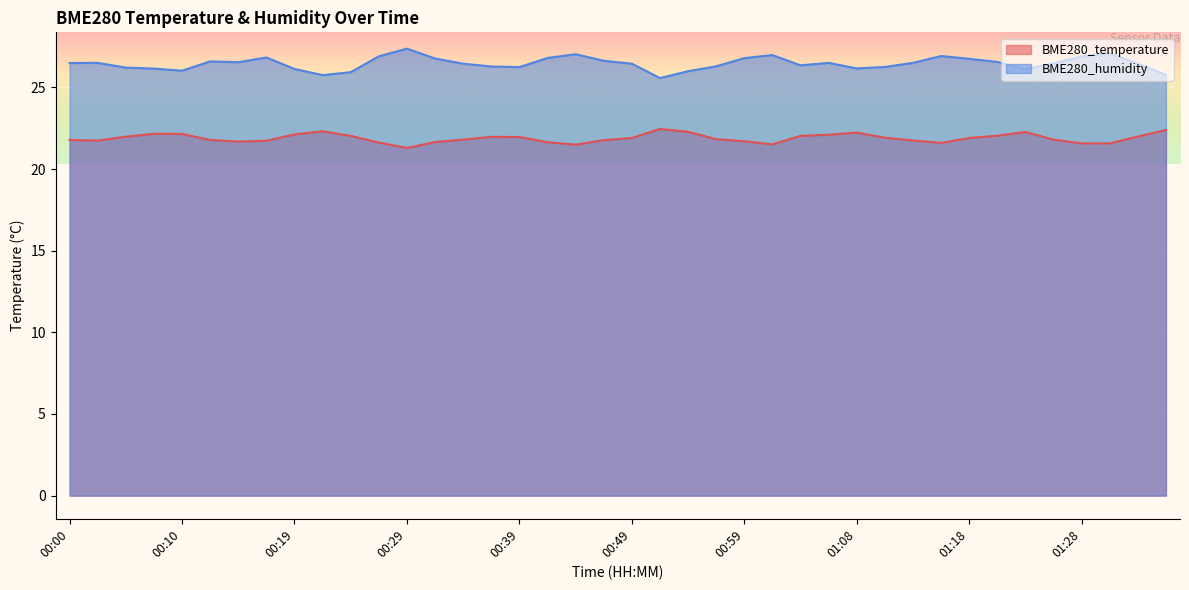

Is it true that BME280_humidity equals 26.5 at 00:15?

True